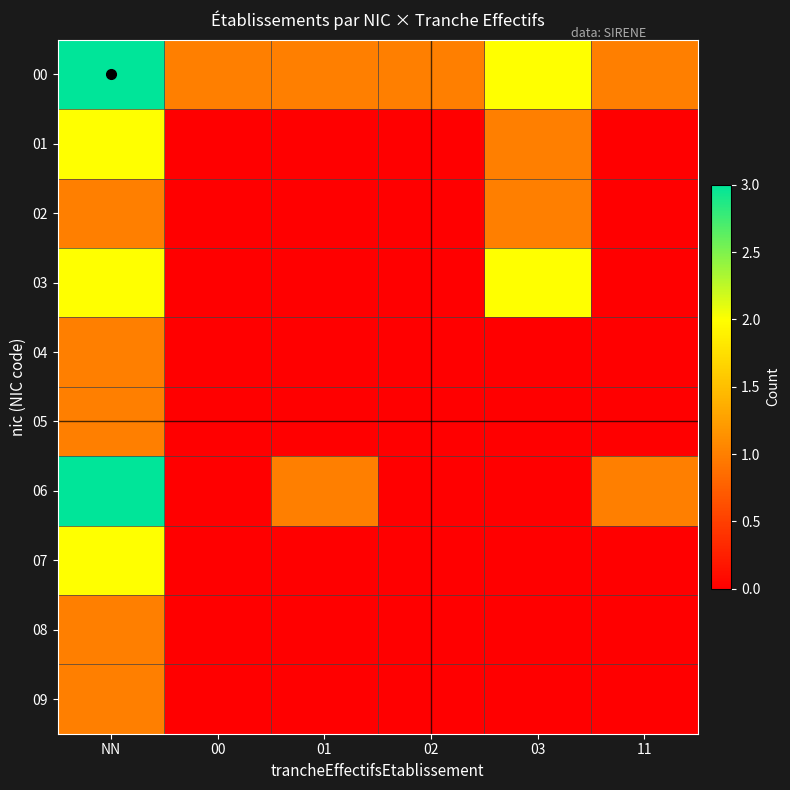

At how many categories does at least one series exceed 2?

1